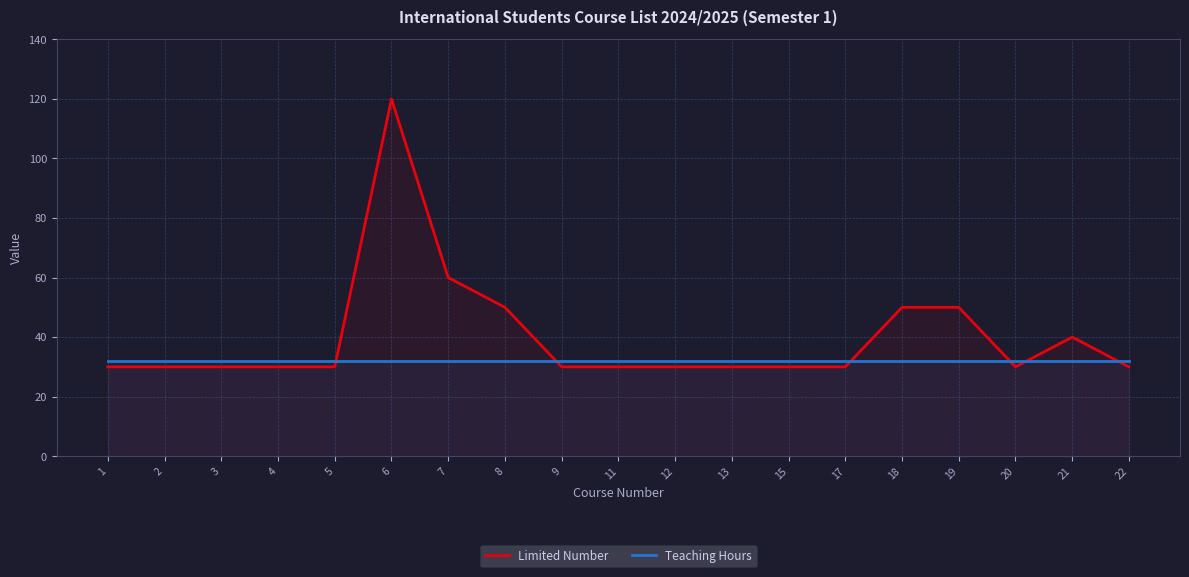

How many values in the Limited Number series exceed 30?

6